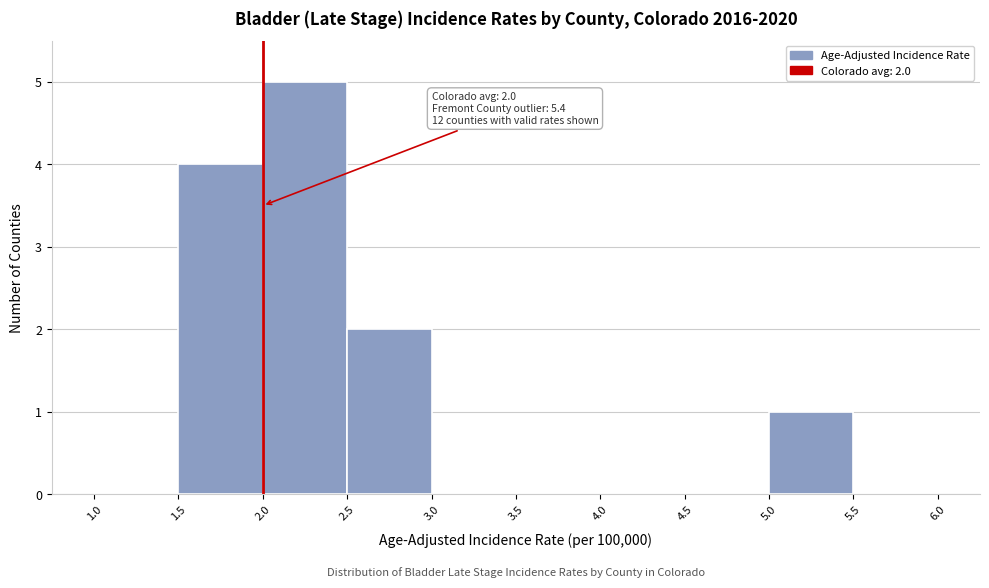

Which range on the x-axis has the tallest bar?

2.0 to 2.5